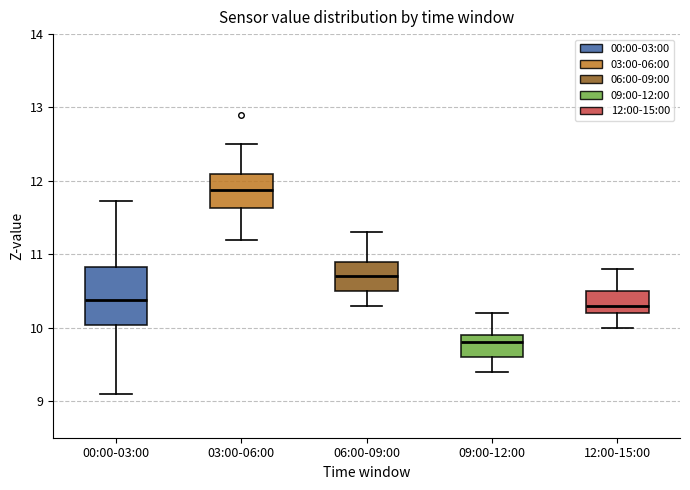

Which box's median line is the highest?

03:00-06:00